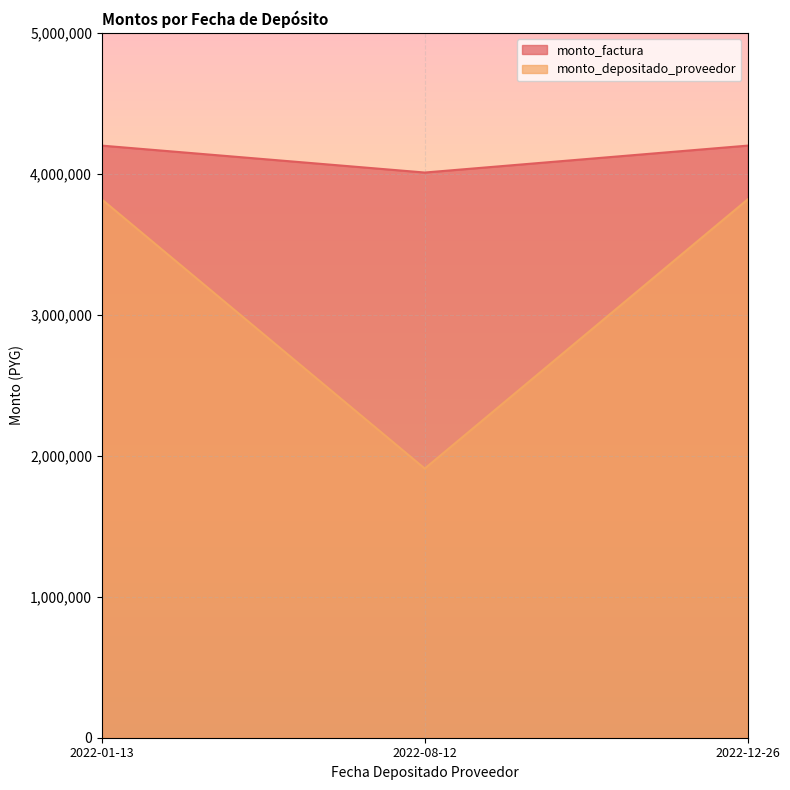

Reading left to right, transcribe all the data shown in this chart.

monto_factura: 4200000	4009091	4200000
monto_depositado_proveedor: 3818182	1909091	3818182